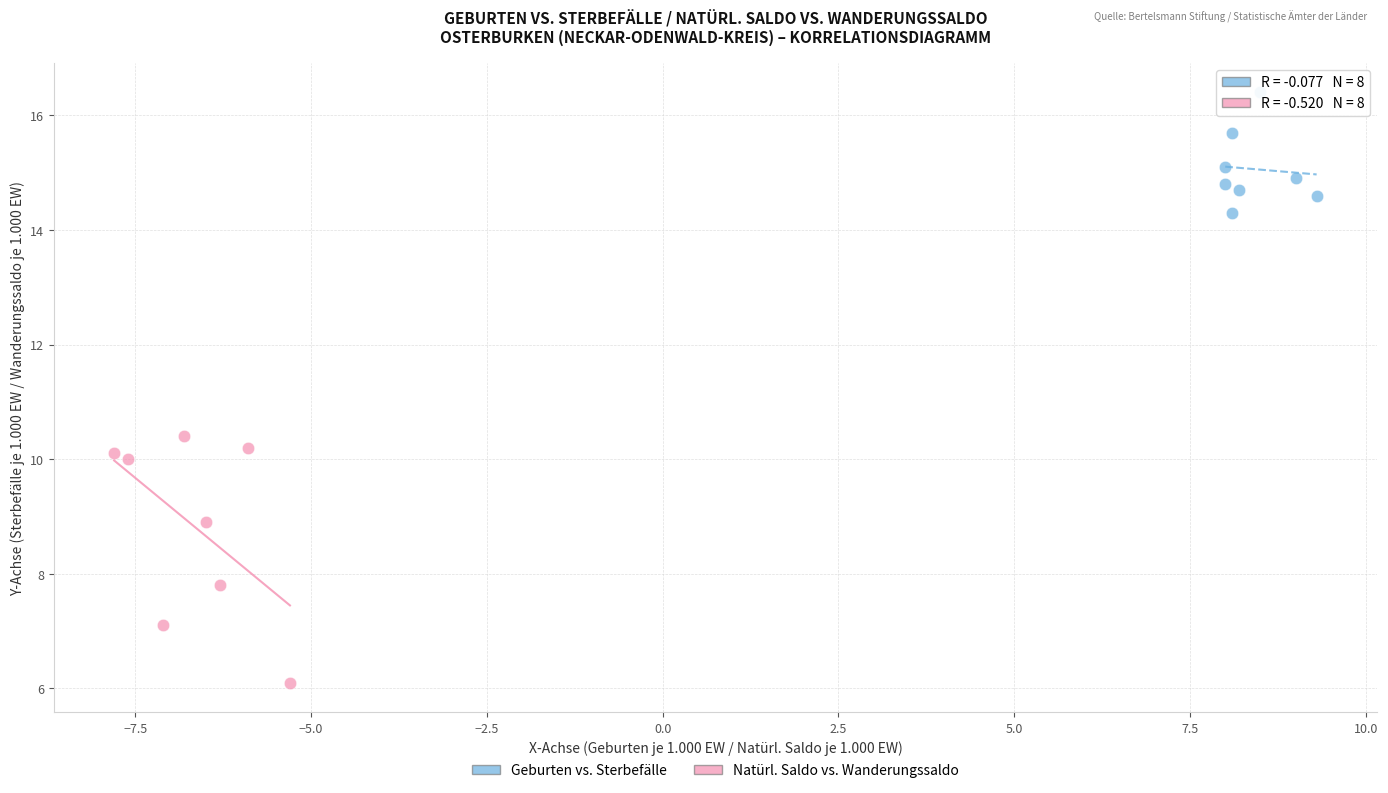

Which series has the widest spread of Y values?

Natürl. Saldo vs. Wanderungssaldo